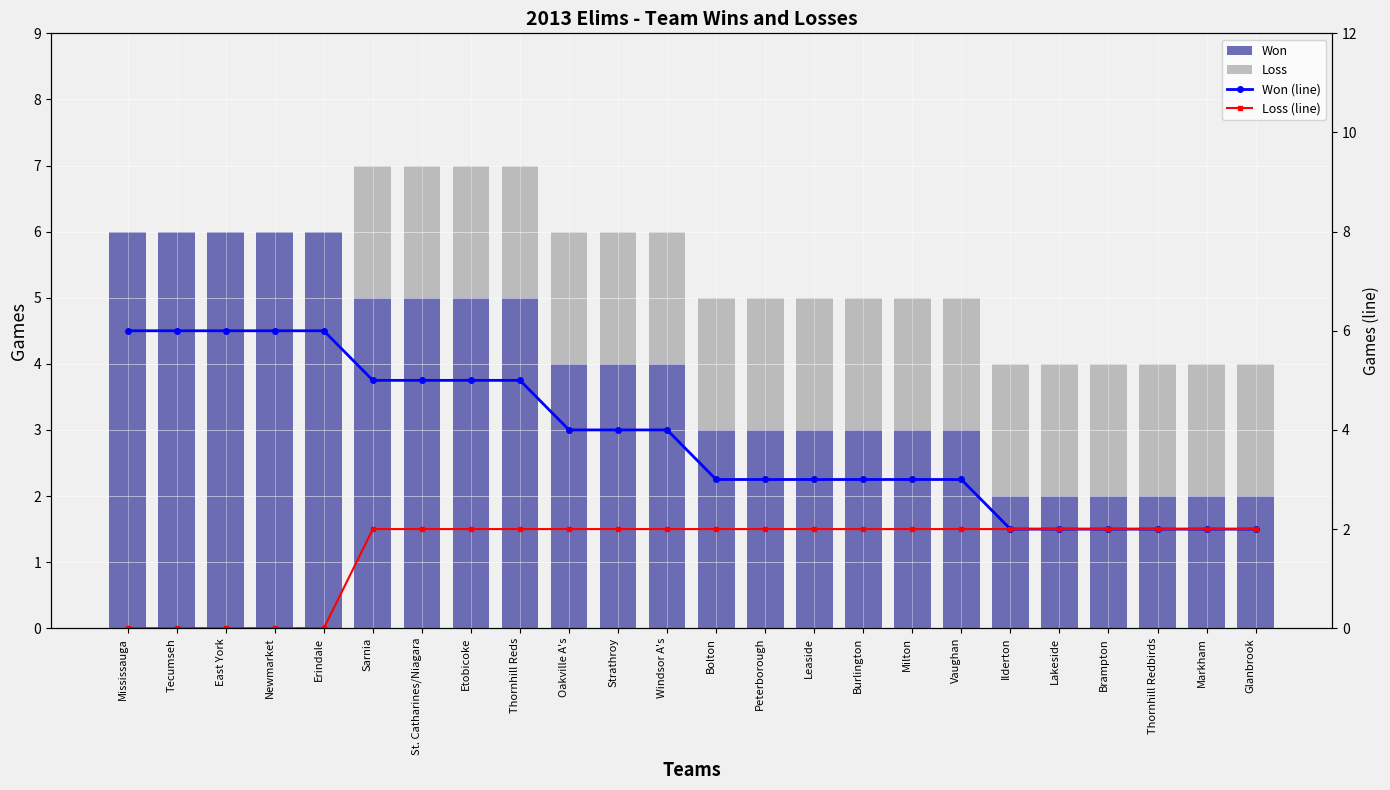

What is the difference between the maximum and second lowest values in the Won series?

4